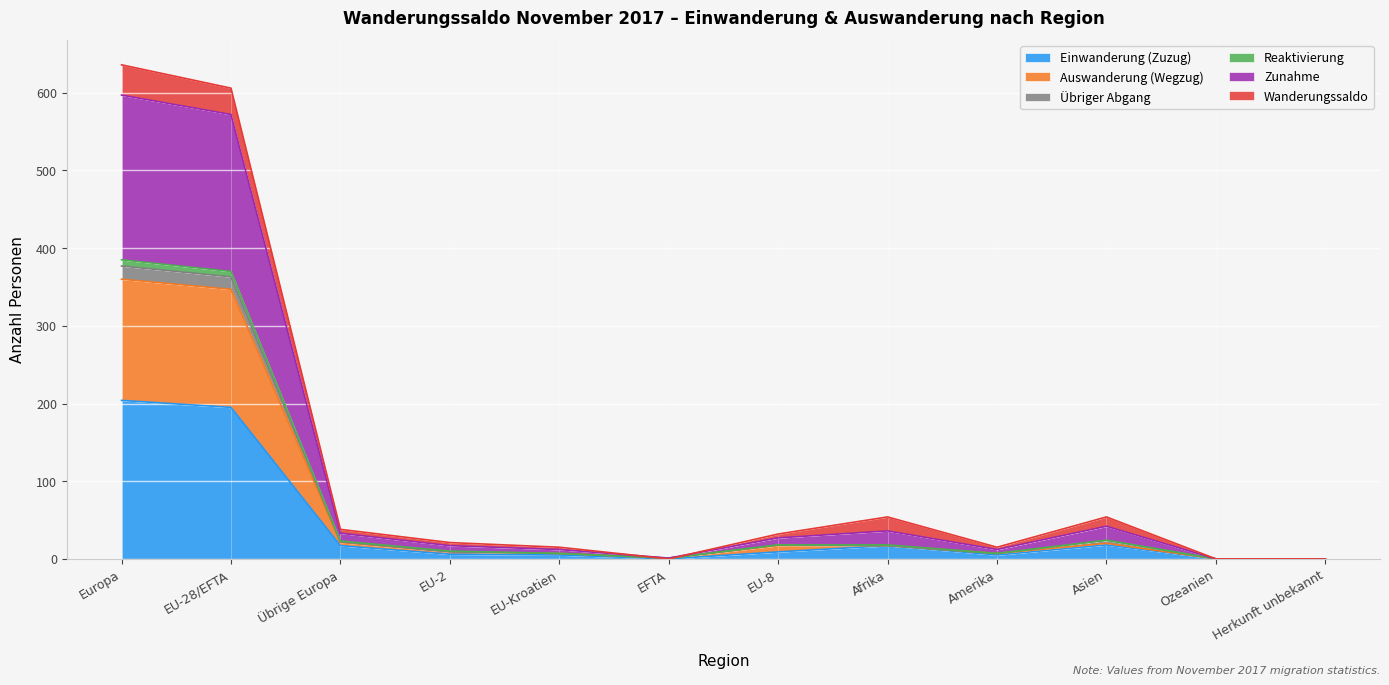

Is the value of Übriger Abgang at Übrige Europa greater than the value of Auswanderung (Wegzug) at Europa?

No